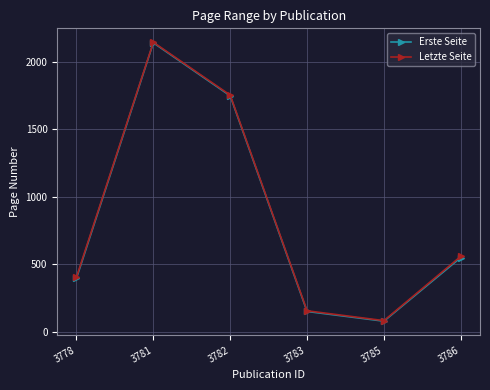

Is this an area chart (filled region under the line)?

No